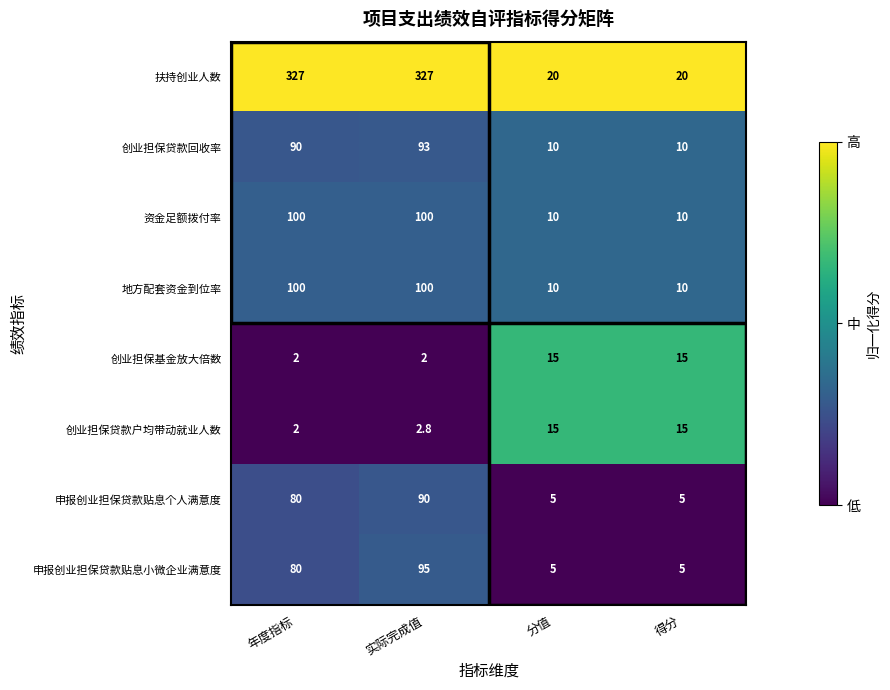

True or false: 资金足额拨付率 has a value of 139.6 at 年度指标.

False